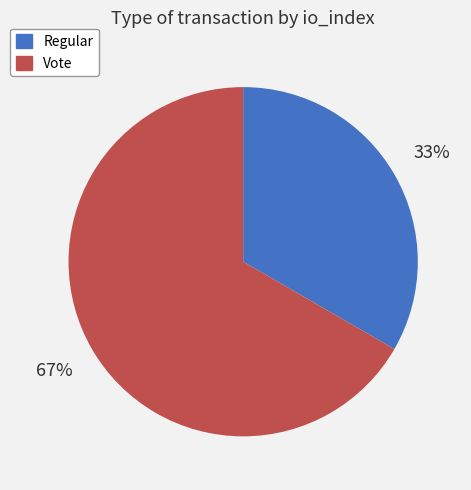

Which slice is the smallest?

Regular